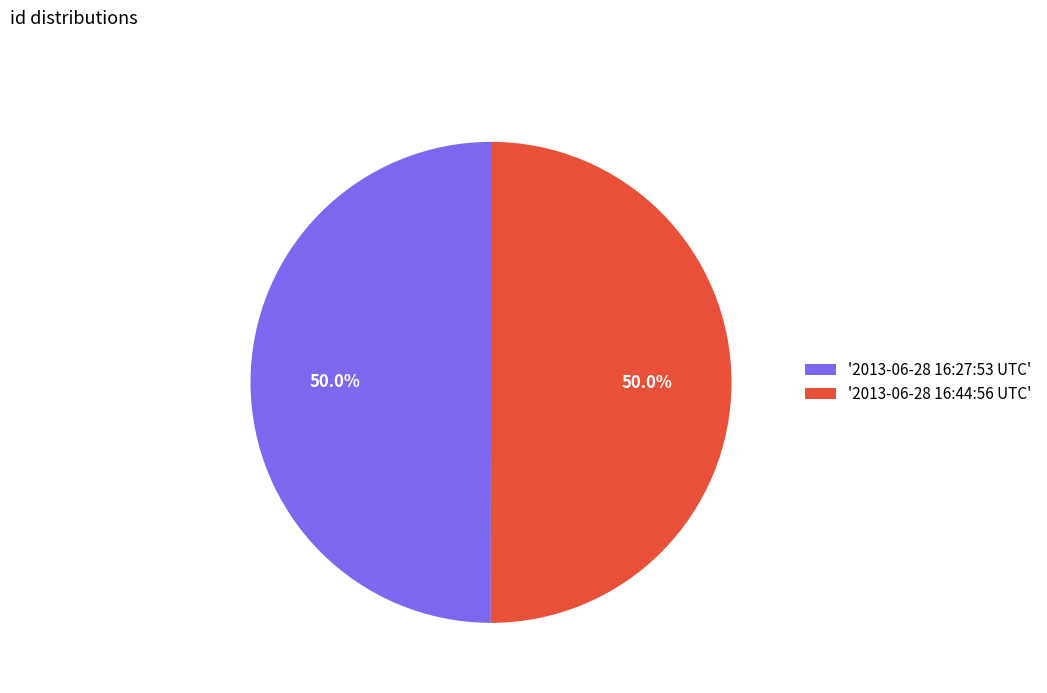

What percentage do '2013-06-28 16:44:56 UTC' and '2013-06-28 16:27:53 UTC' together represent?

100.0%